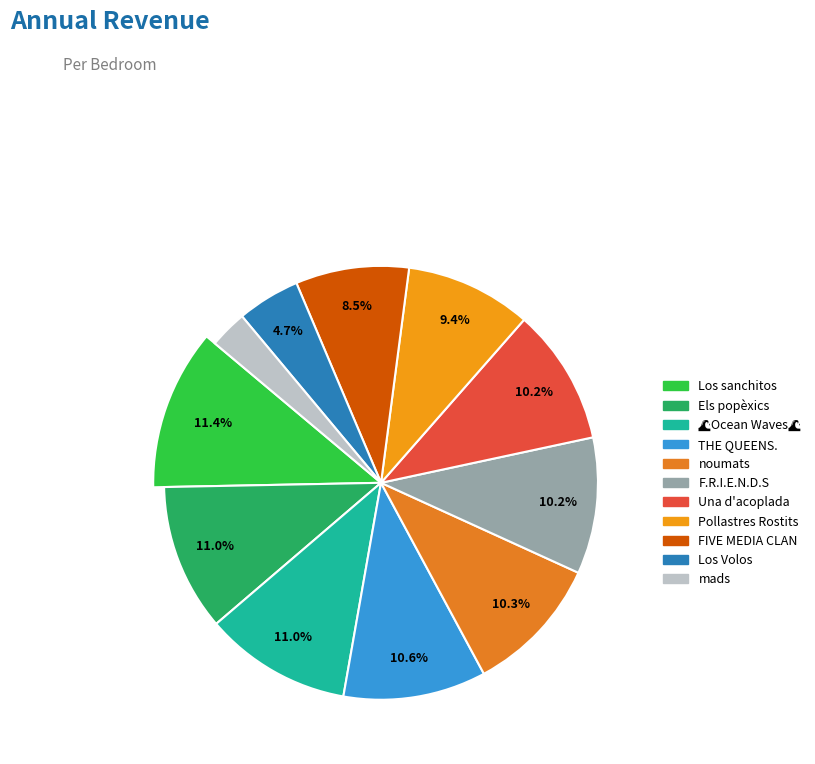

What percentage do Els popèxics and Pollastres Rostits together represent?

20.3%